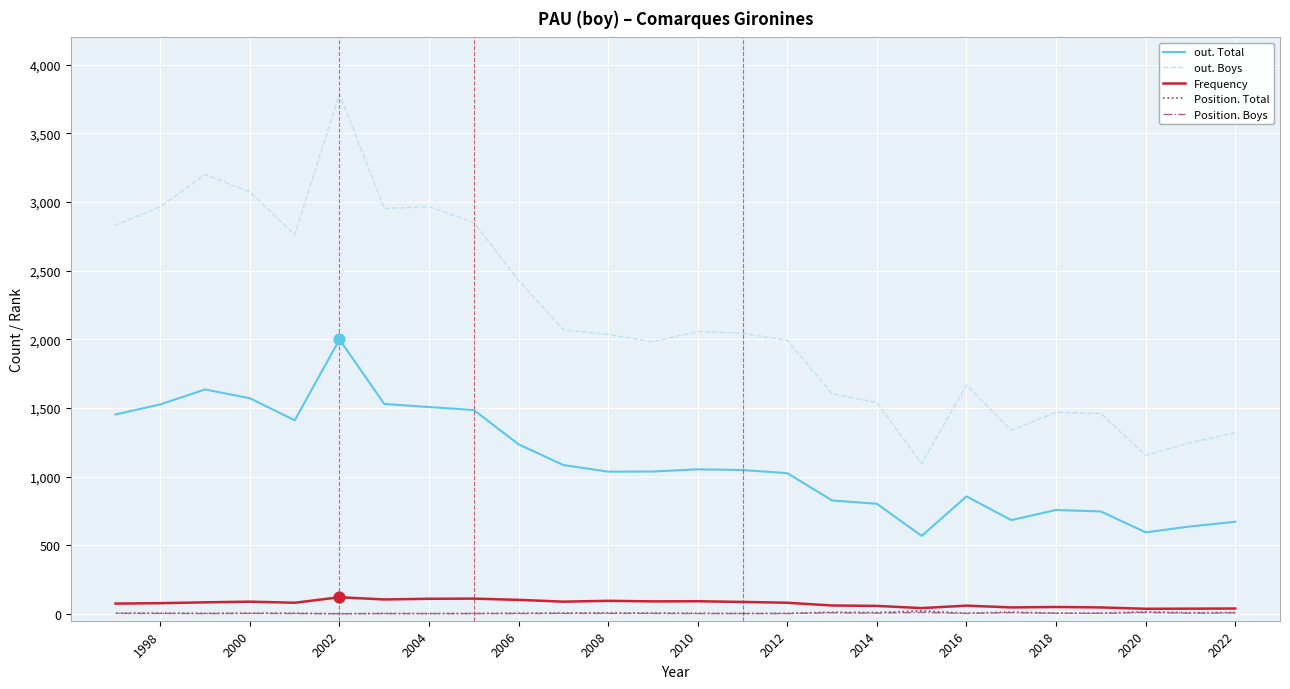

Which series reaches the maximum Y coordinate?

out. Boys